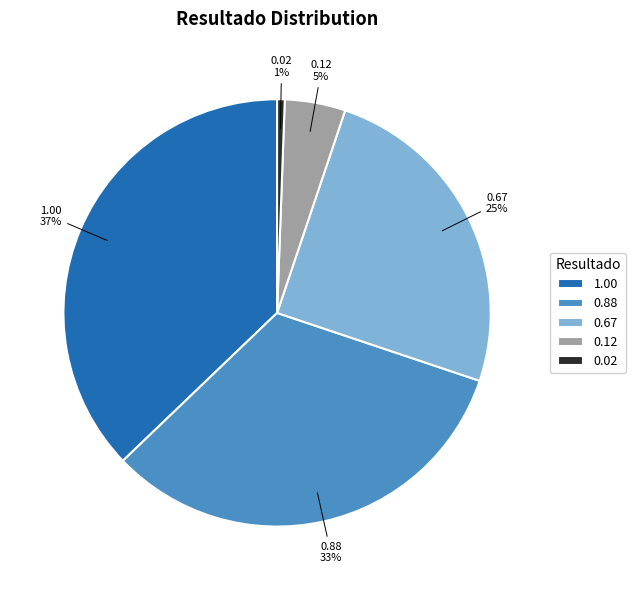

How many slices are in this pie chart?

5